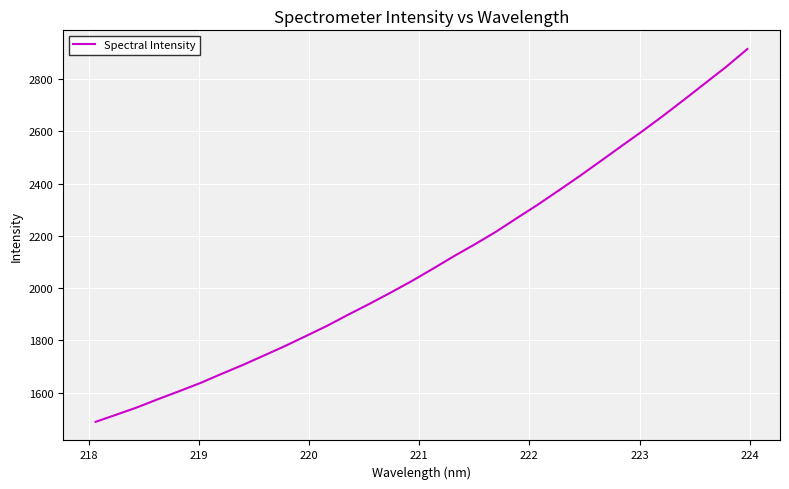

What is the difference between the maximum and minimum values?

1426.5